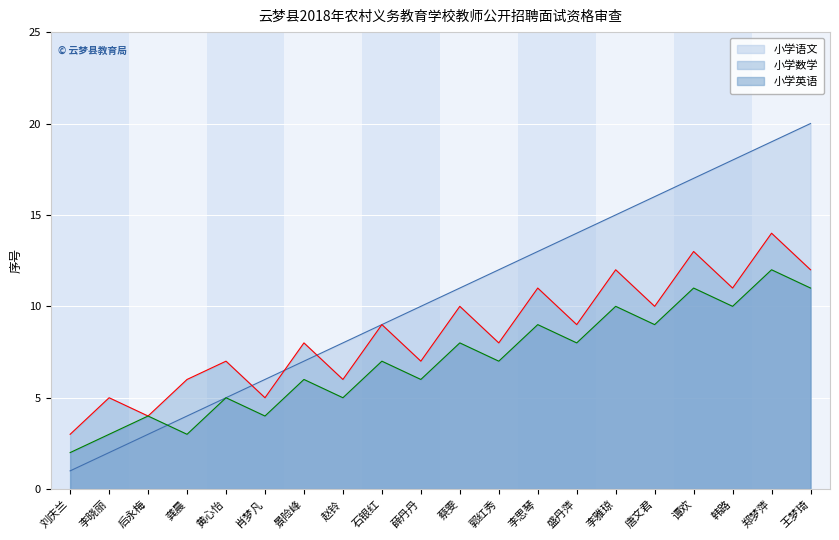

In 小学英语, how many points are lower than both neighbors (excluding endpoints)?

8